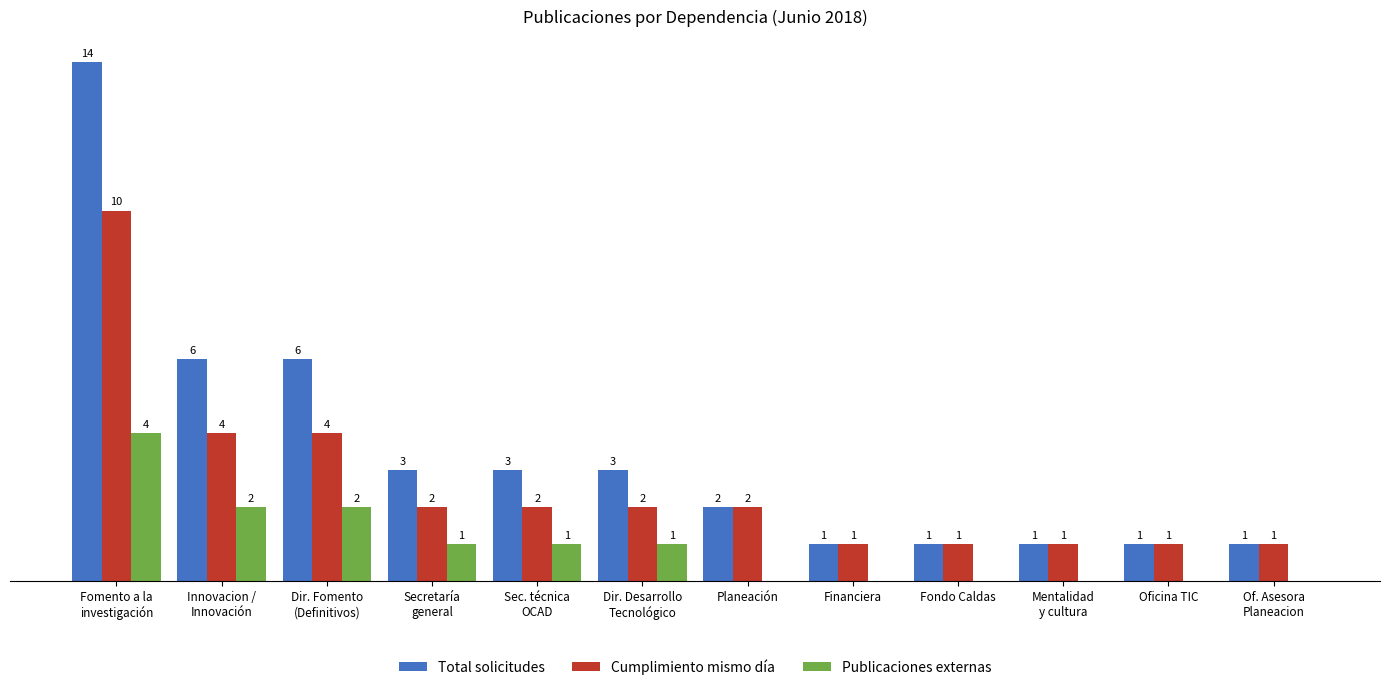

Which category has the highest value in the Cumplimiento mismo día series?

Fomento a la
investigación